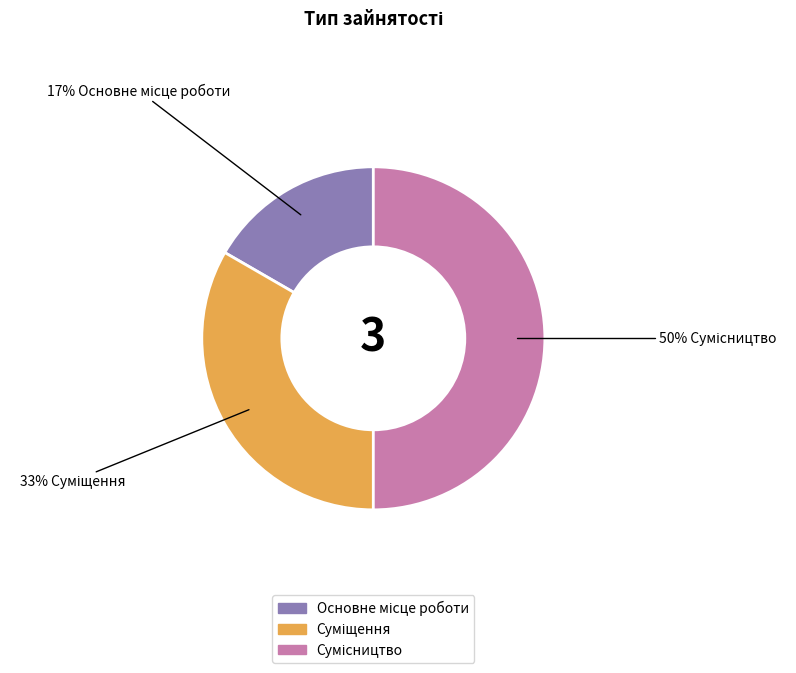

To the nearest percent, what is the average slice percentage?

33%